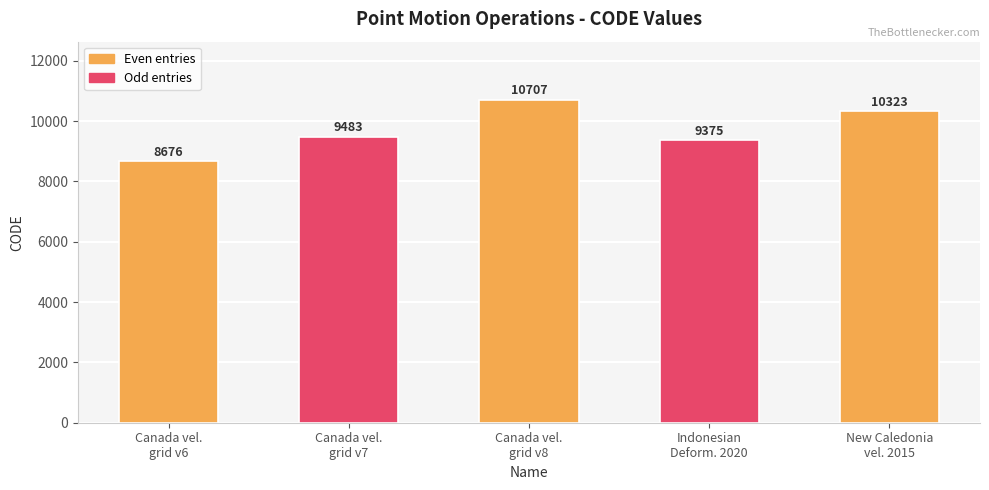

What is the change in value from Canada vel.
grid v8 to Indonesian
Deform. 2020?

-1332